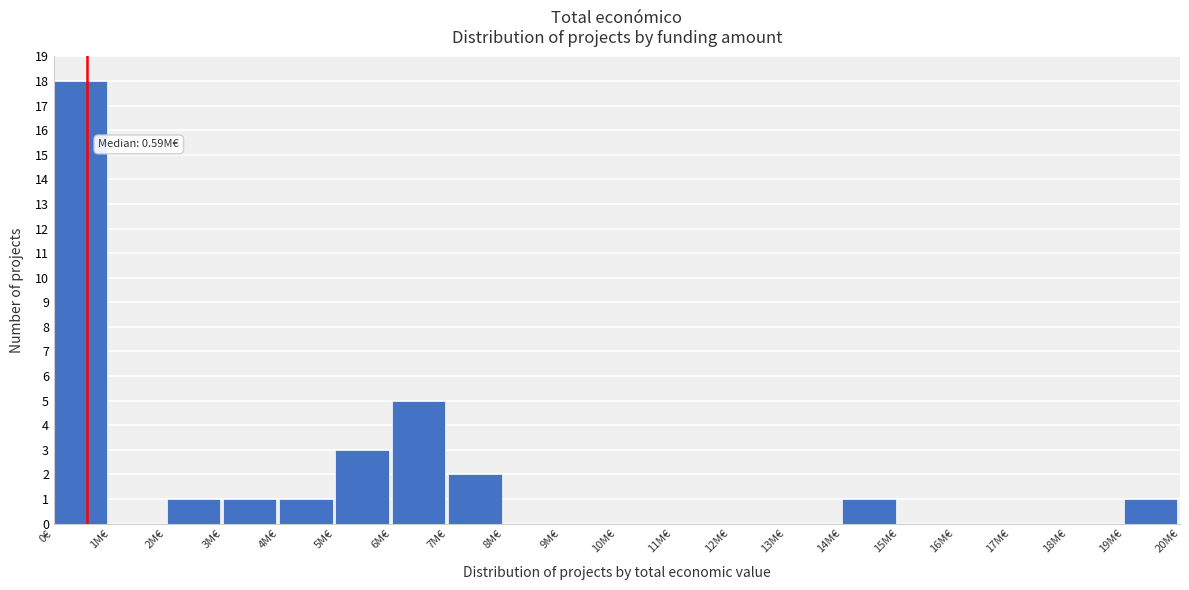

Reading right to left, extract all data points from this chart.

19M€=1	18M€=0	17M€=0	16M€=0	15M€=0	14M€=1	13M€=0	12M€=0	11M€=0	10M€=0	9M€=0	8M€=0	7M€=2	6M€=5	5M€=3	4M€=1	3M€=1	2M€=1	1M€=0	0€=18